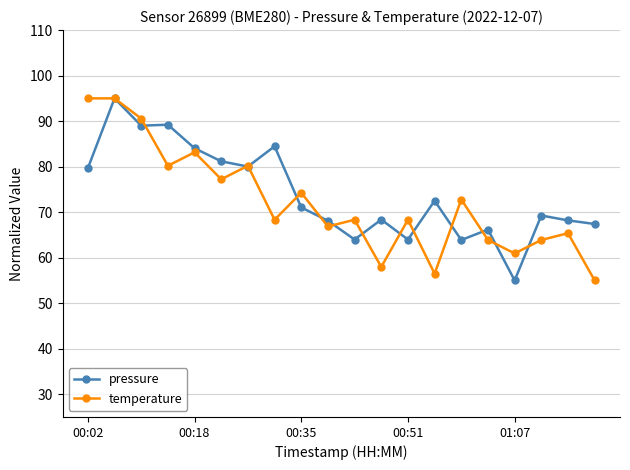

What is the greatest value displayed?

95.0